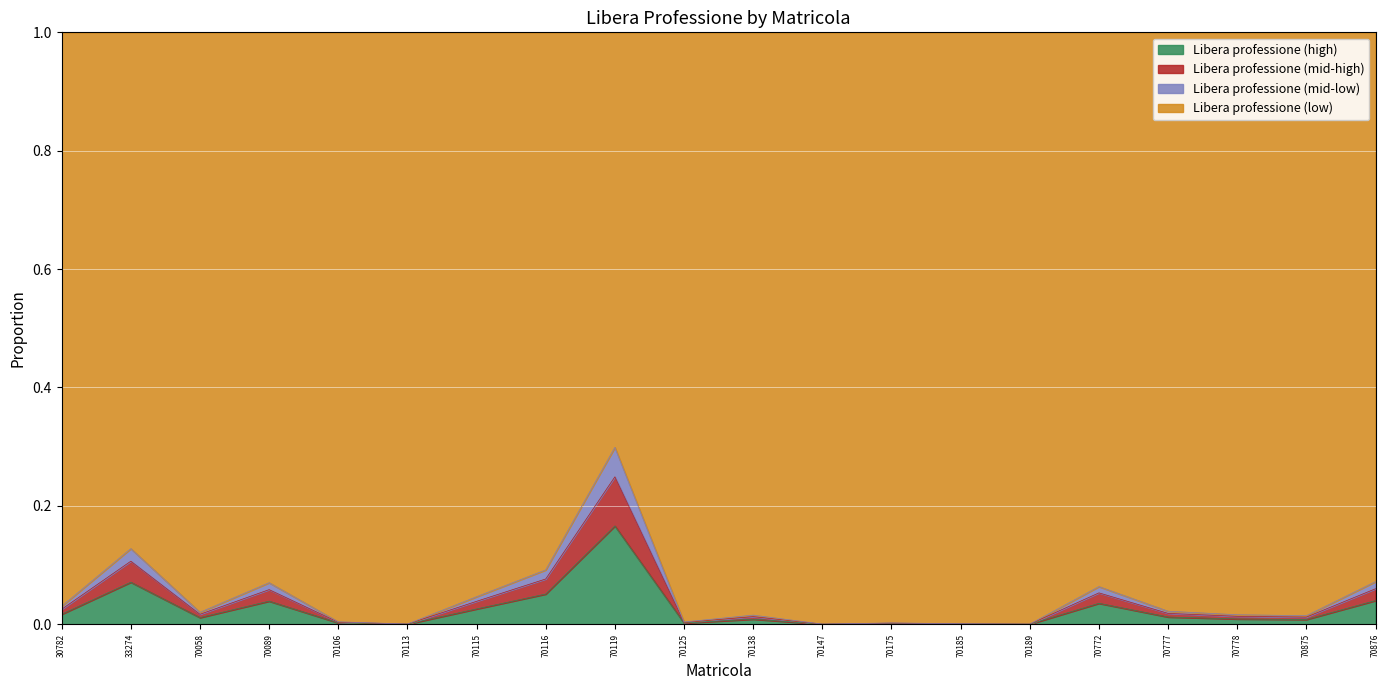

Does the chart display data point markers on the line(s)?

No